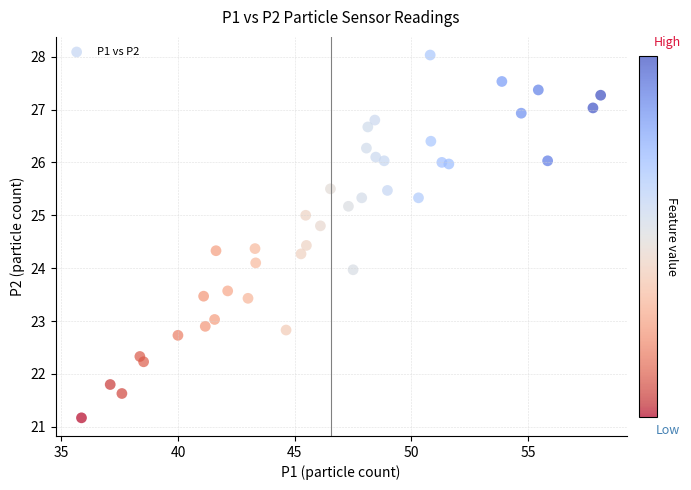

What is the range of Y values (max minus min)?

6.9